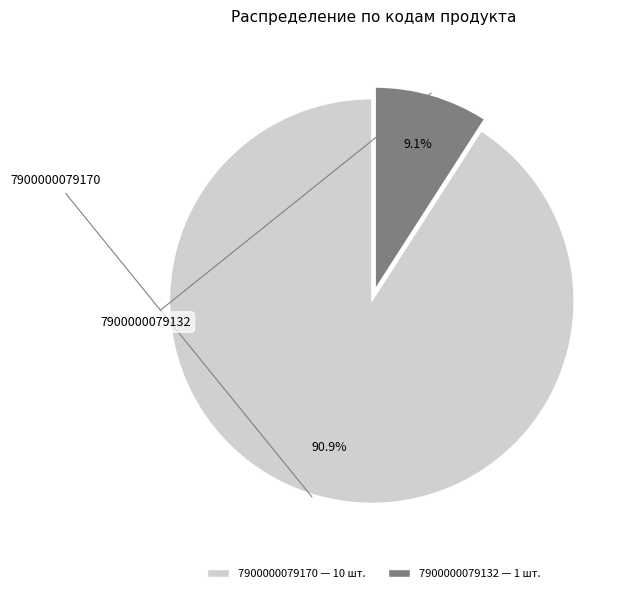

True or false: 7900000079170 accounts for 91% of the total.

True